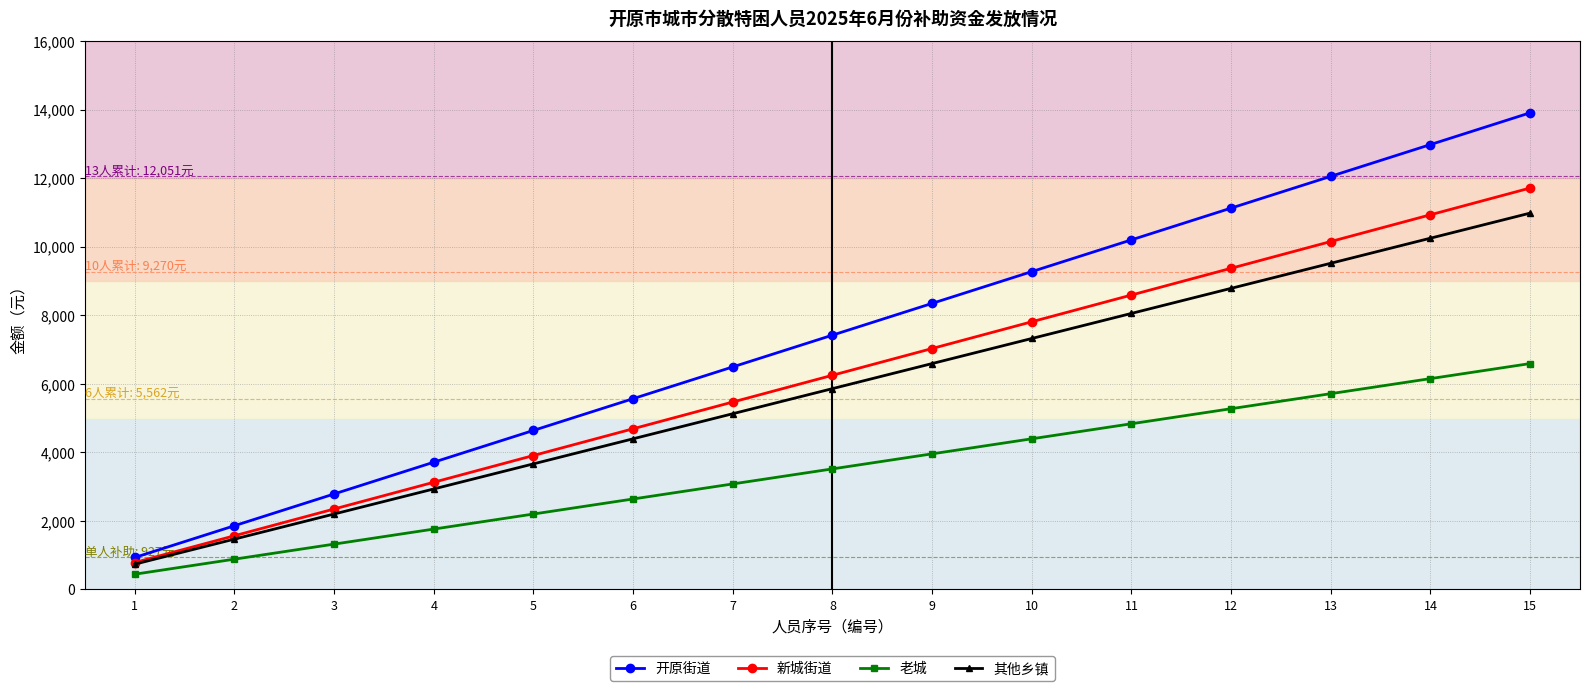

True or false: 老城 and 新城街道 cross at least once.

False